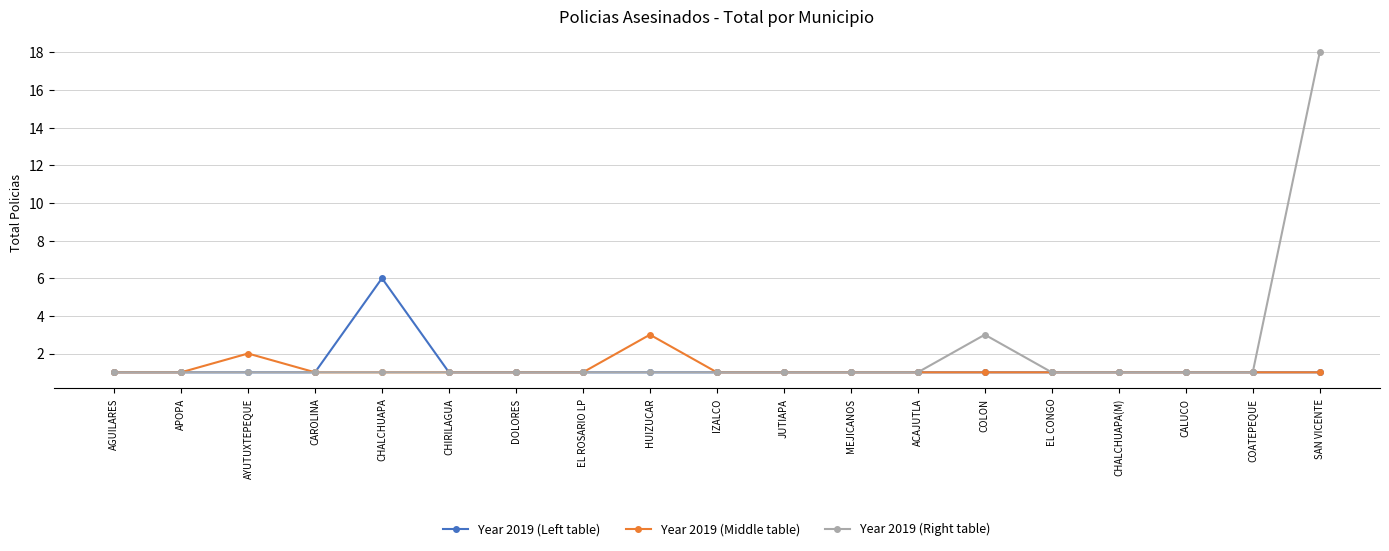

How many lines are shown in the chart?

3